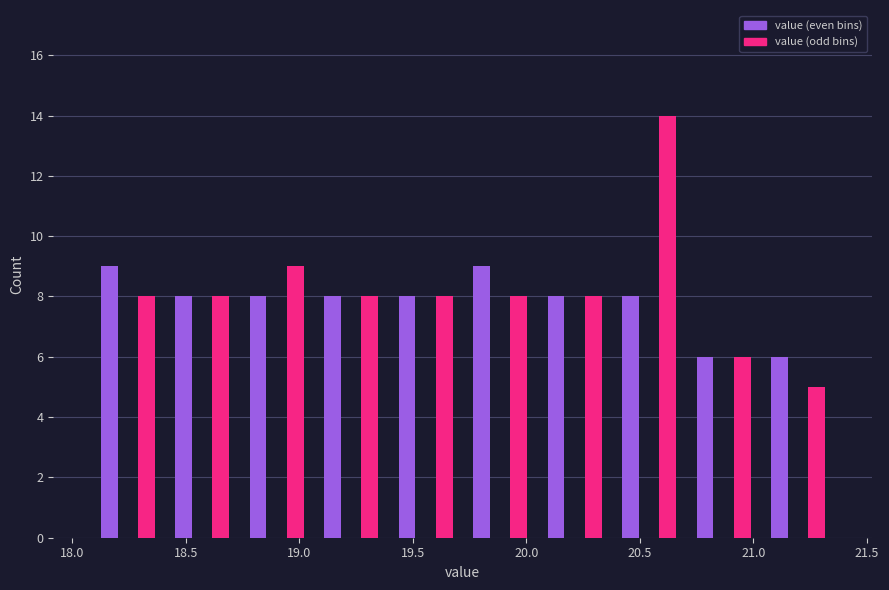

Read against the x-axis, roughly where is the centre of the tallest bar?

20.60